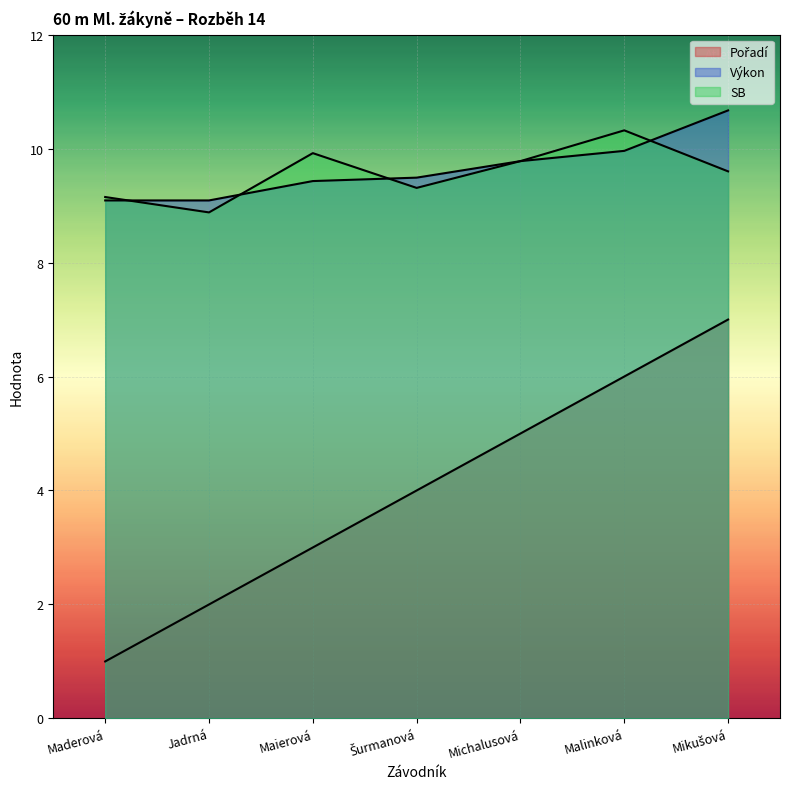

Is the value of Pořadí at Šurmanová greater than the value of Výkon at Jadrná?

No